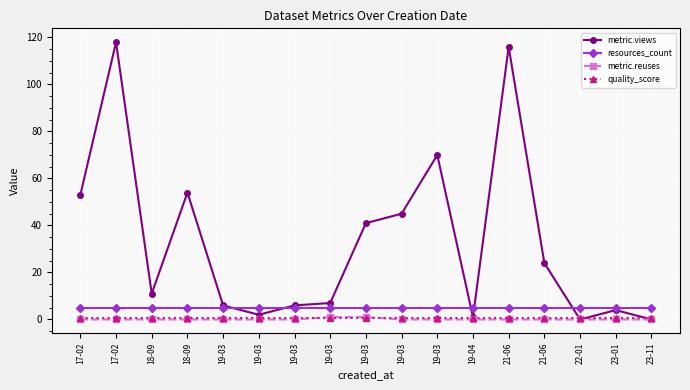

What is the sum of all resources_count values?

85.0